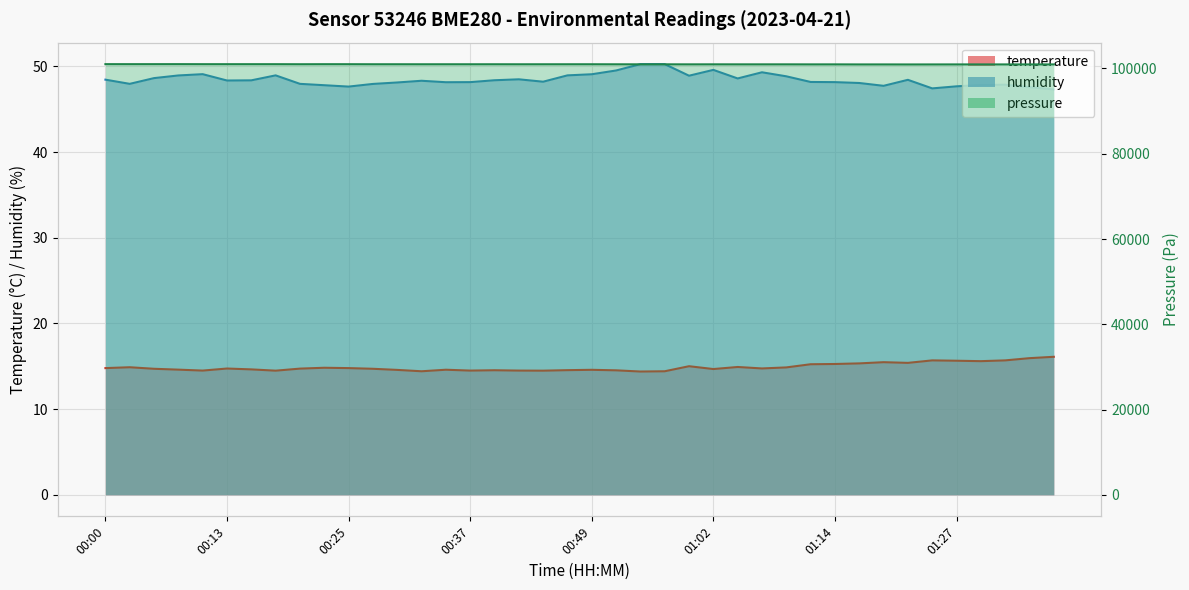

What is the maximum value for temperature?

16.1